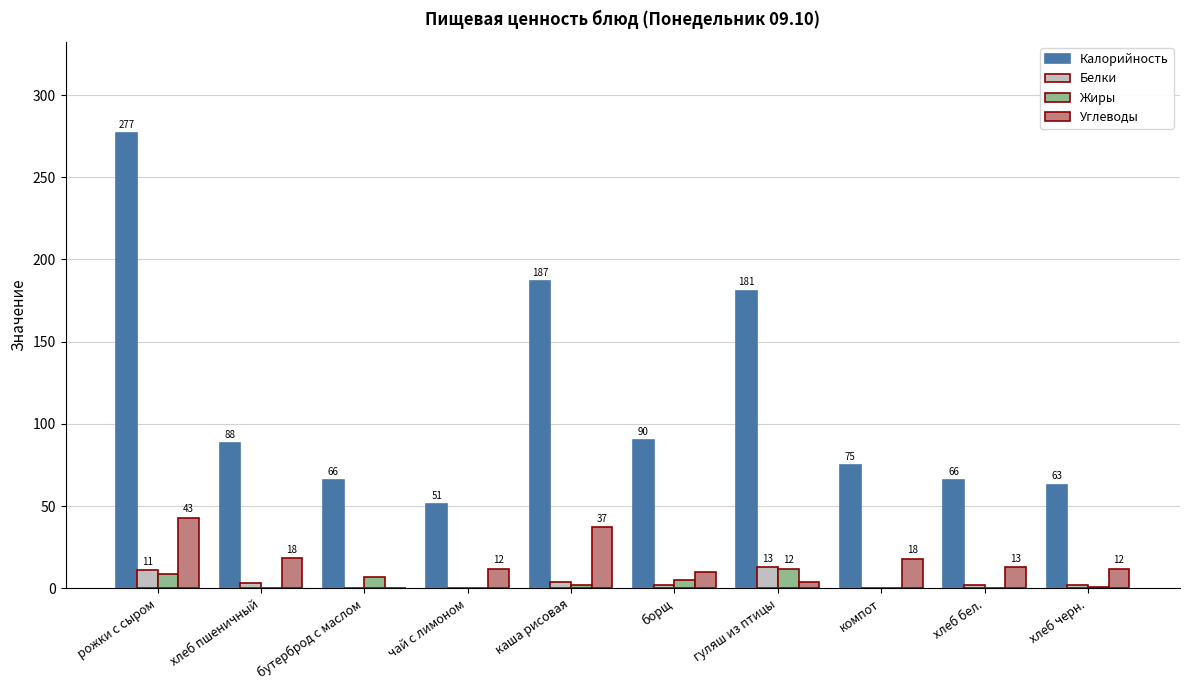

At which category is the sum across all series the highest?

рожки с сыром